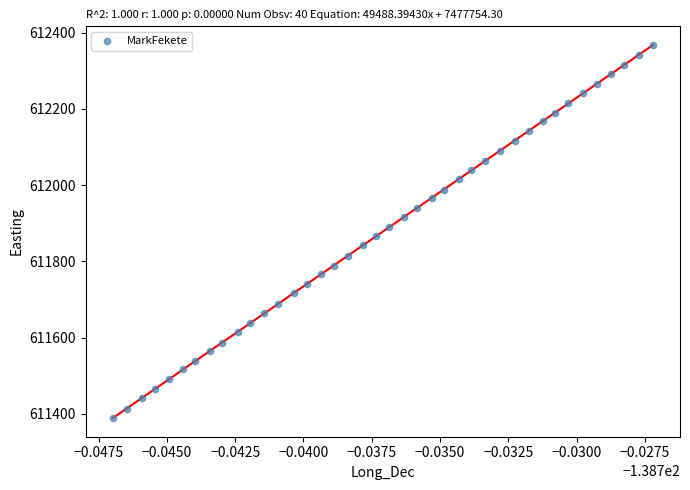

What is the range of Y values (max minus min)?

979.0